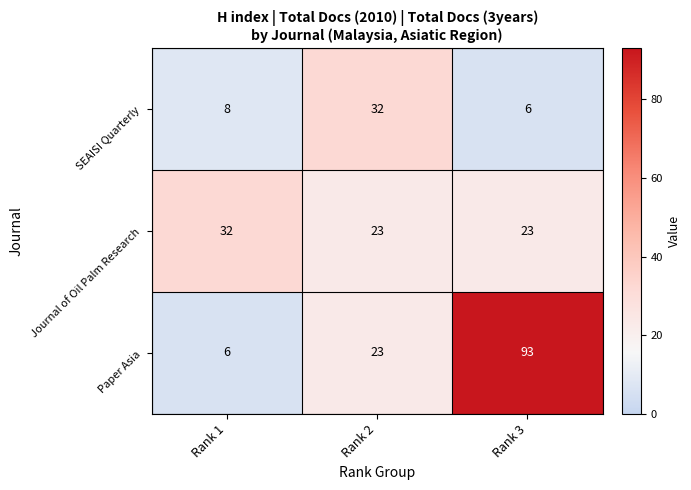

At which category is the sum across all series the highest?

Rank 3